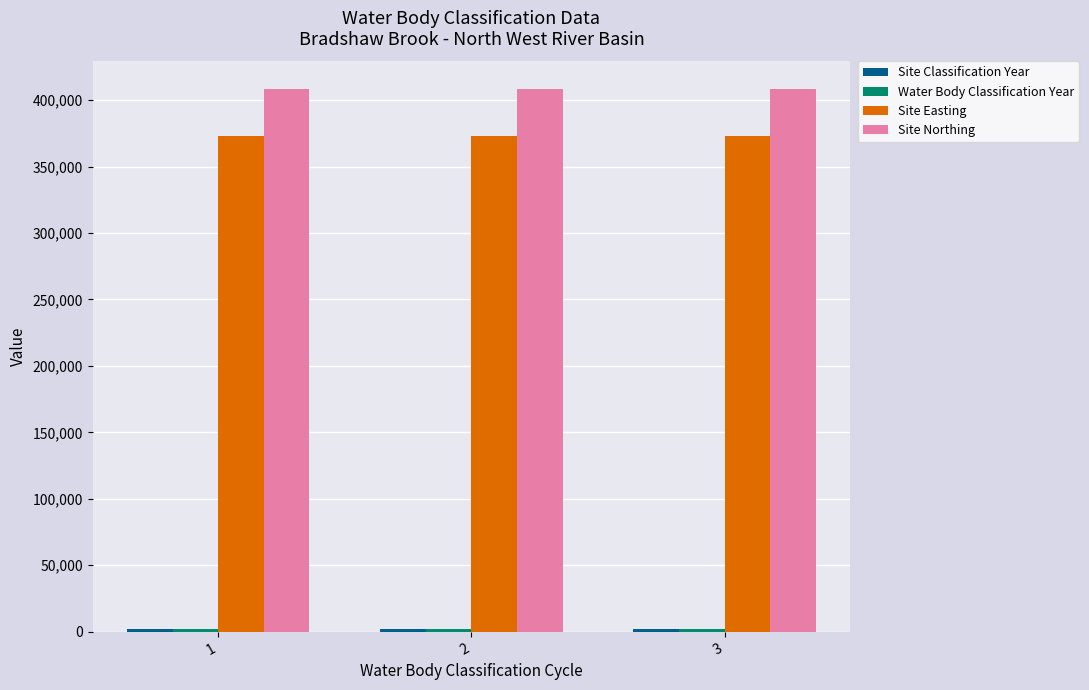

What is the maximum value shown in the chart?

408668